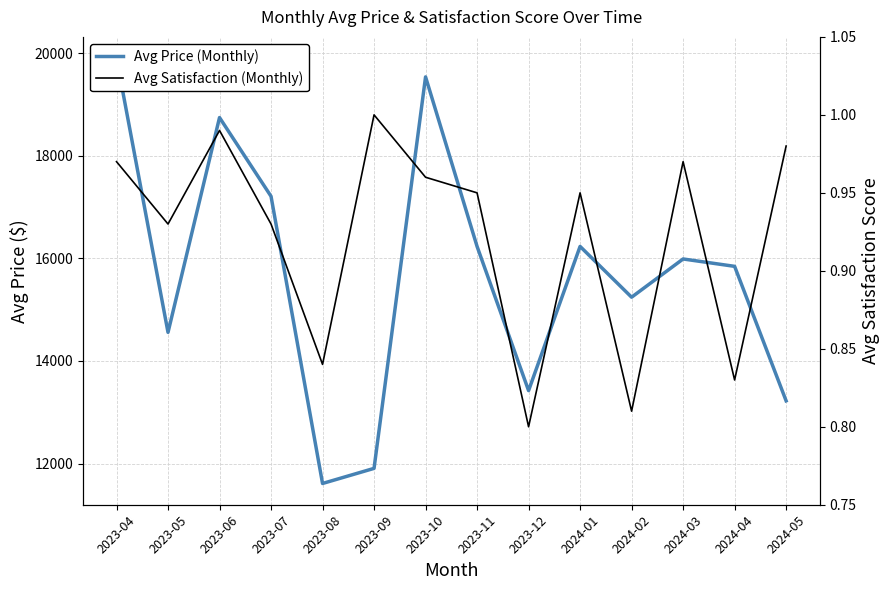

At which label does Avg Price (Monthly) first exceed 15988?

2023-04